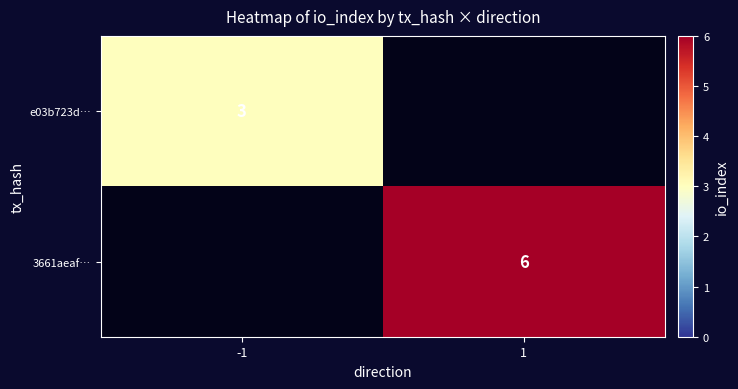

The 3661aeaf… series shows 10 at 1. True or false?

False